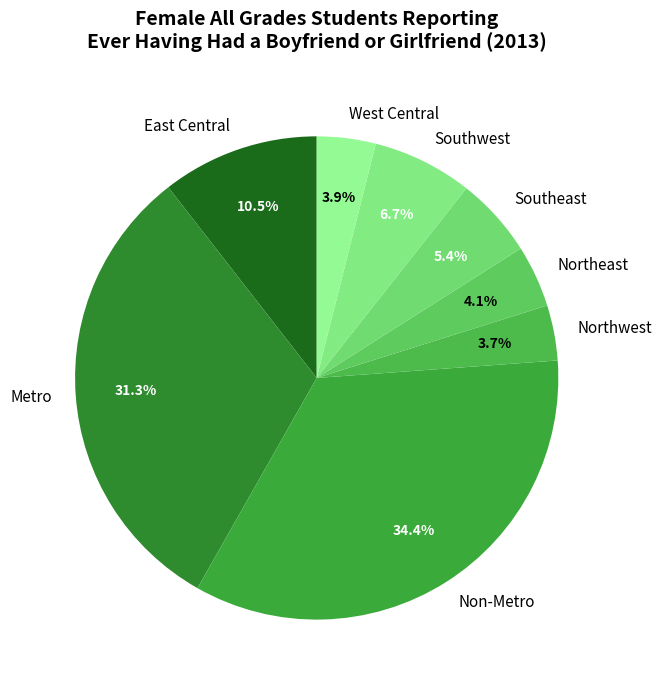

What is the ratio of the value at West Central to the value at Southwest?

0.6